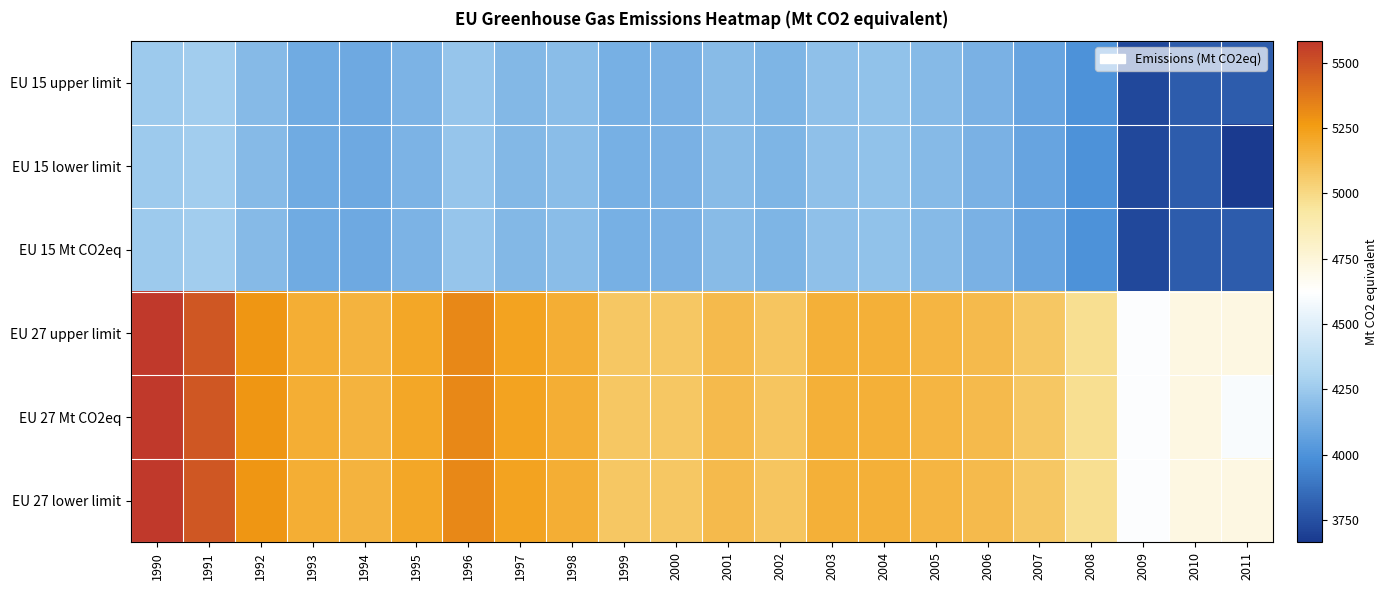

What is the spread (max minus min) of values at 2008?

975.3